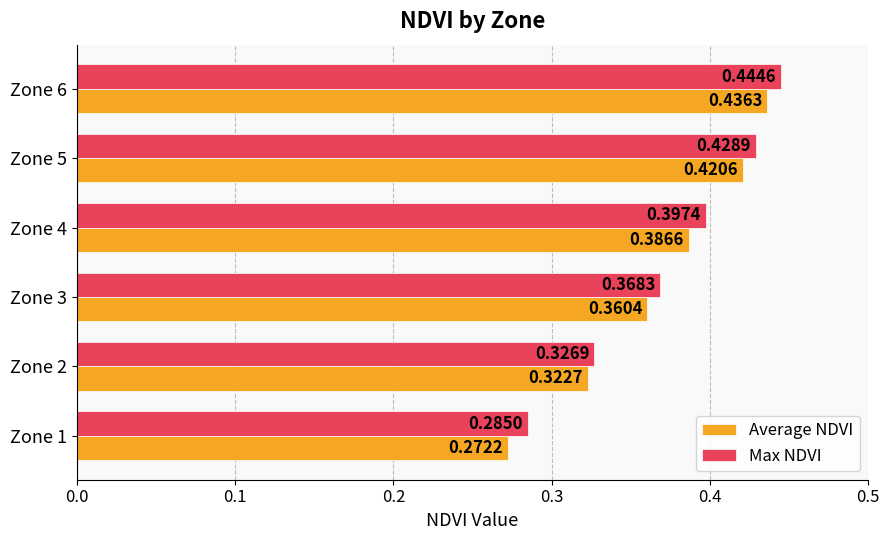

At how many categories does at least one series exceed 0?

6